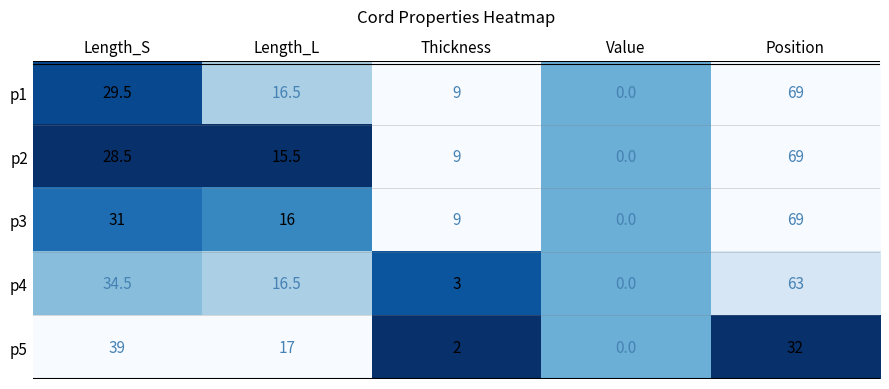

What is the sum of the p1 values at Thickness and Value?

9.0